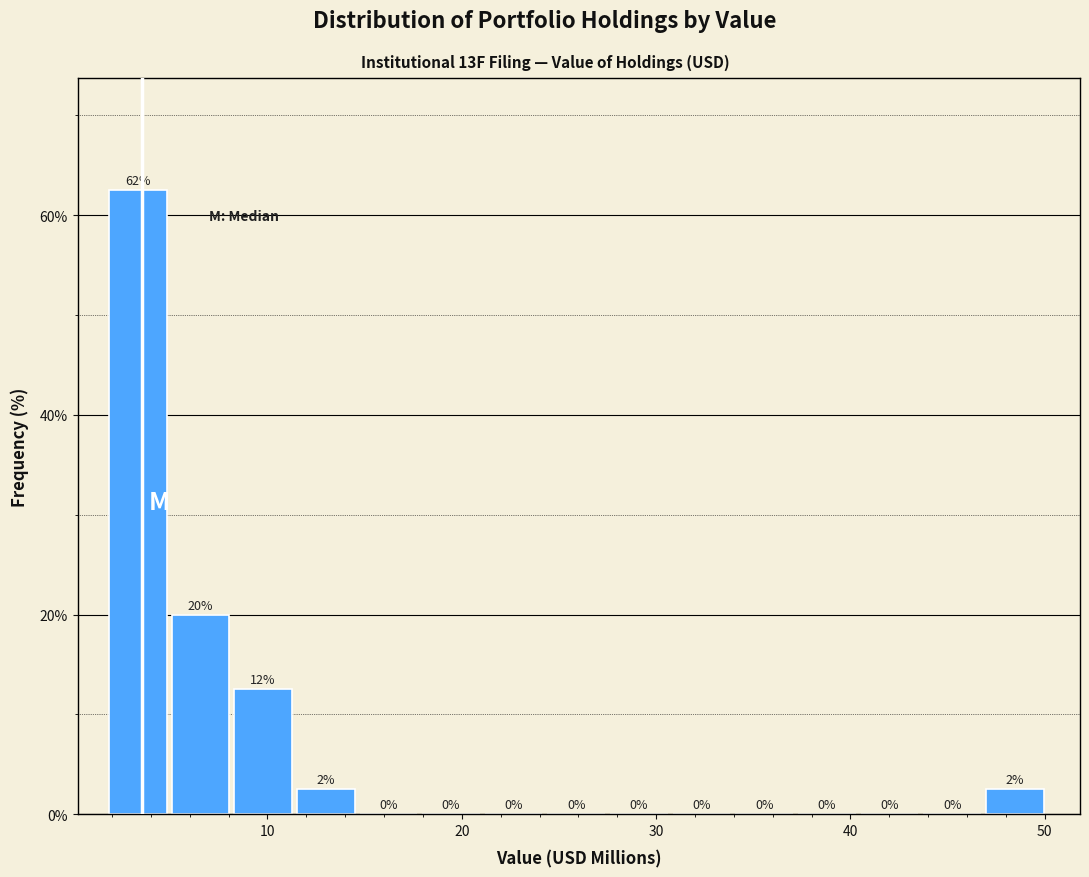

Read against the x-axis, roughly where is the centre of the tallest bar?

3